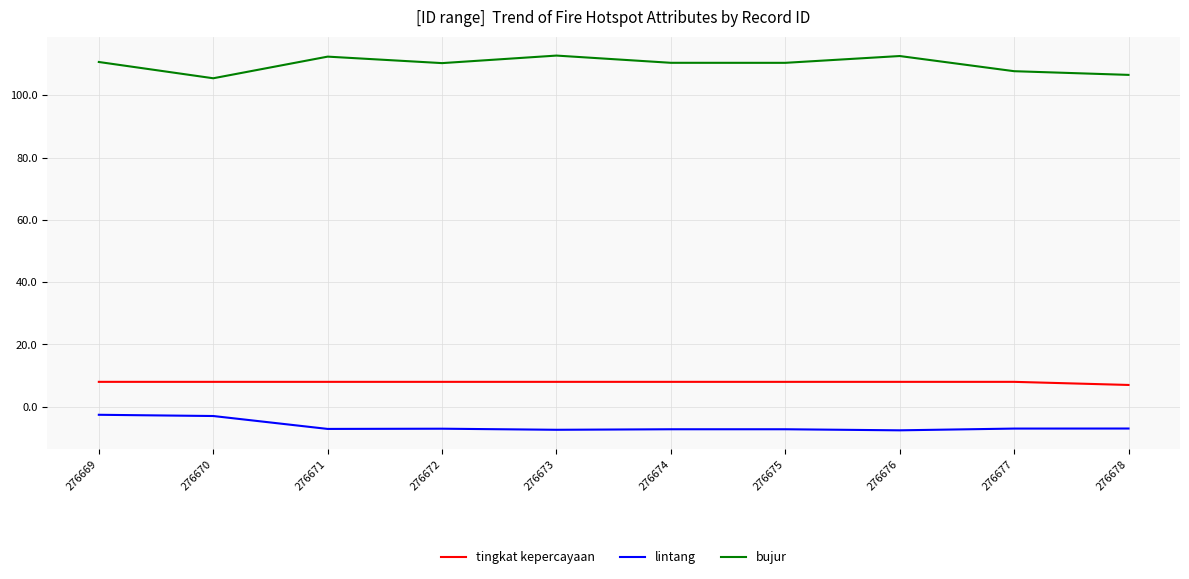

What is the sum of all tingkat kepercayaan values?

79.0